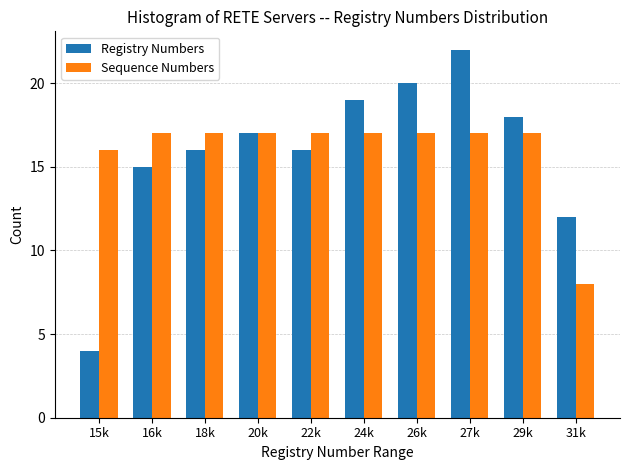

Reading left to right, transcribe all the data shown in this chart.

Registry Numbers: 4	15	16	17	16	19	20	22	18	12
Sequence Numbers: 16	17	17	17	17	17	17	17	17	8